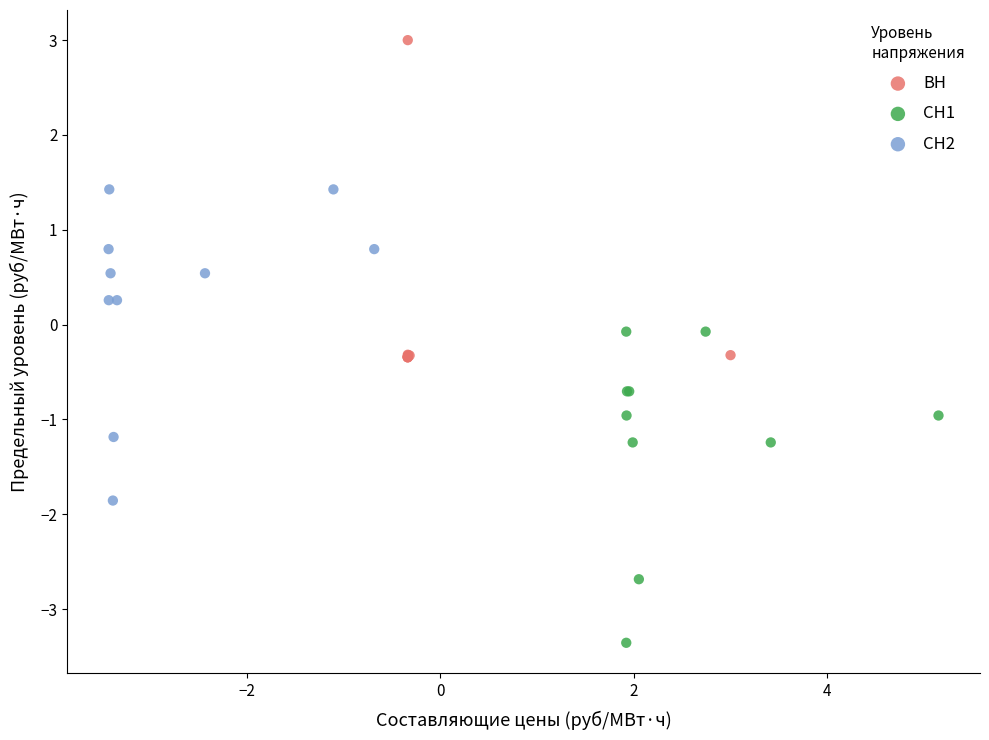

Which series has the widest spread of Y values?

ВН